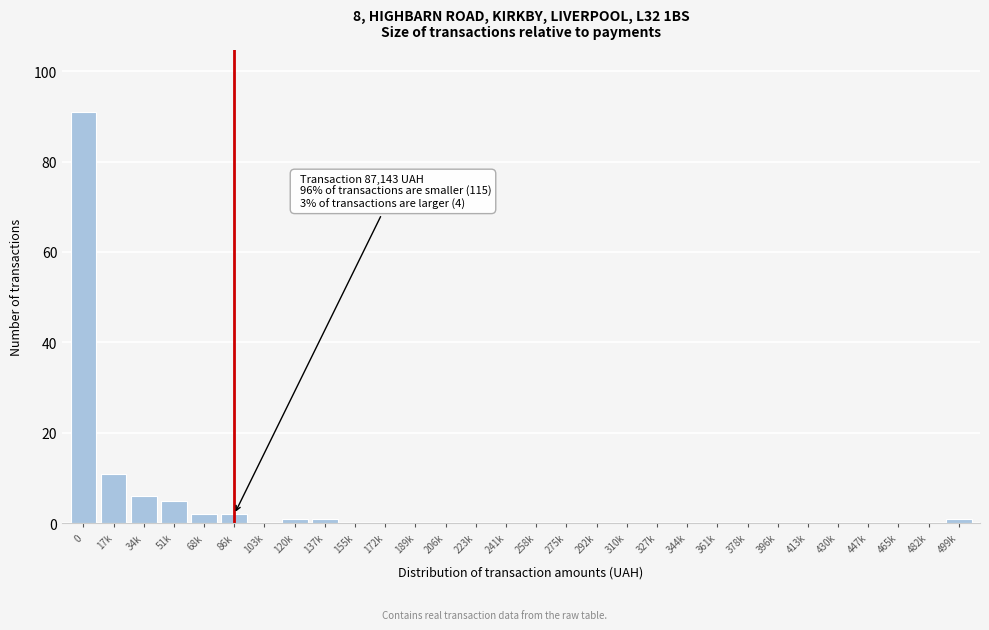

Reading left to right, transcribe all the data shown in this chart.

0=91	17k=11	34k=6	51k=5	68k=2	86k=2	103k=0	120k=1	137k=1	155k=0	172k=0	189k=0	206k=0	223k=0	241k=0	258k=0	275k=0	292k=0	310k=0	327k=0	344k=0	361k=0	378k=0	396k=0	413k=0	430k=0	447k=0	465k=0	482k=0	499k=1